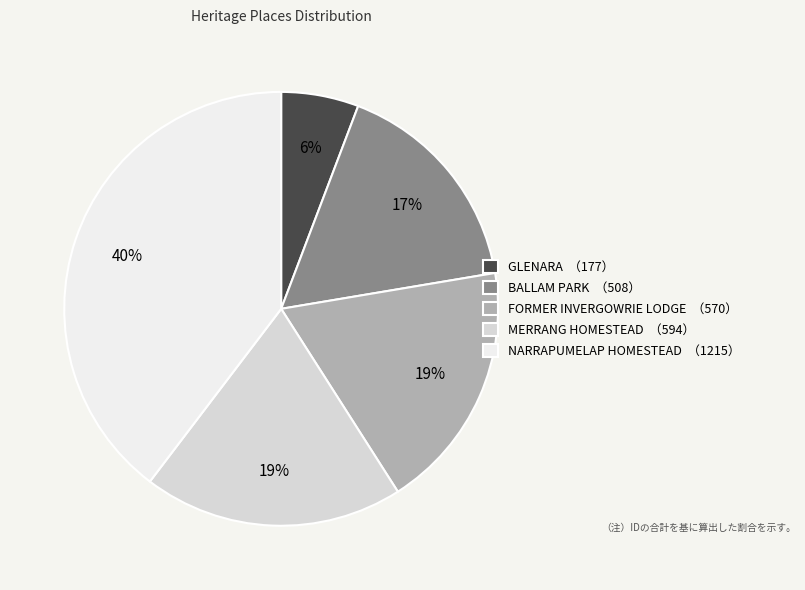

Between MERRANG HOMESTEAD and NARRAPUMELAP HOMESTEAD, which is larger?

NARRAPUMELAP HOMESTEAD